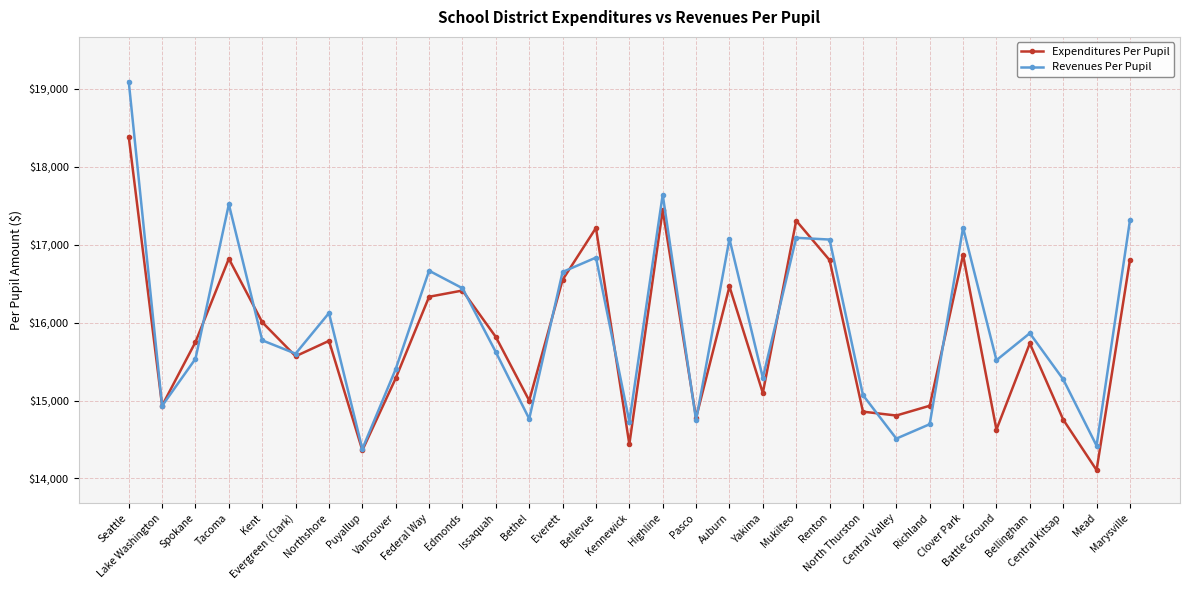

What is the minimum value shown in the chart?

14107.4